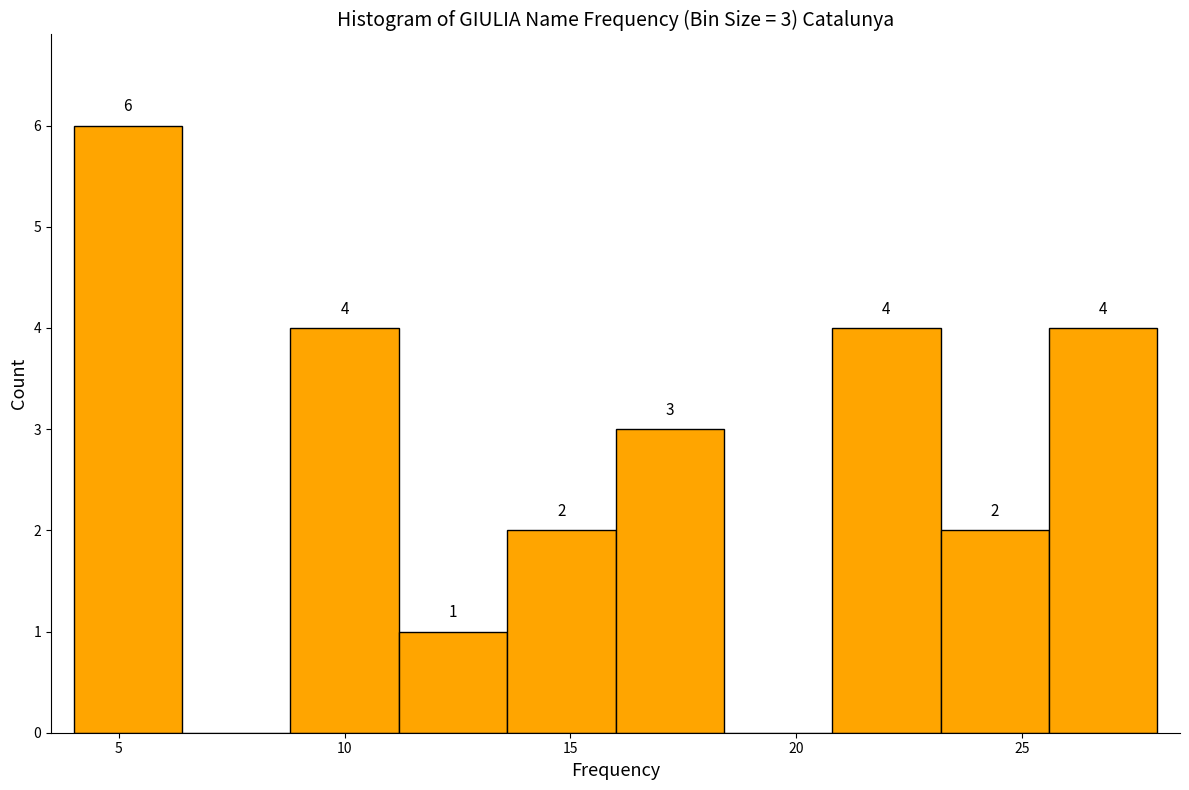

Which range on the x-axis has the tallest bar?

4.0 to 6.4